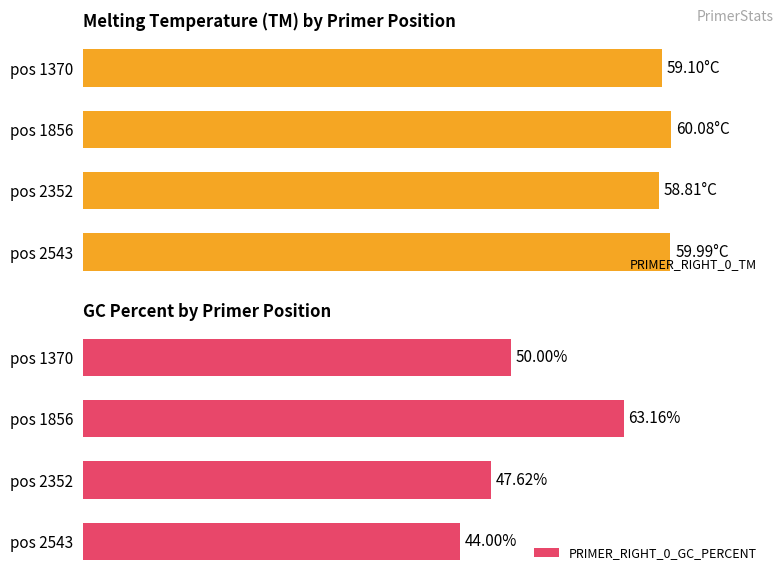

List the labels in order of PRIMER_RIGHT_0_GC_PERCENT value, smallest first.

pos 2543, pos 2352, pos 1370, pos 1856